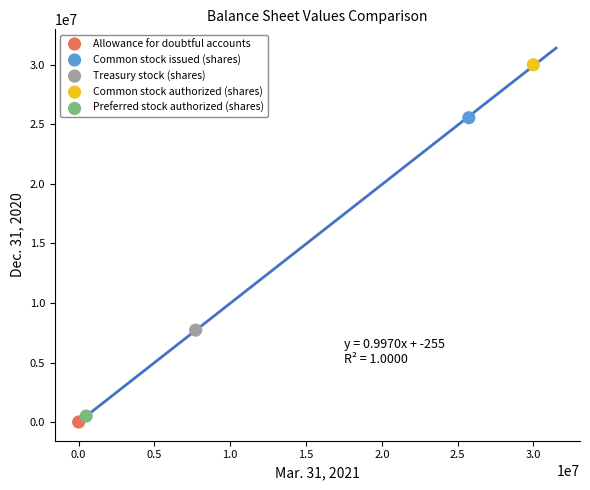

Which series reaches the maximum Y coordinate?

Common stock authorized (shares)